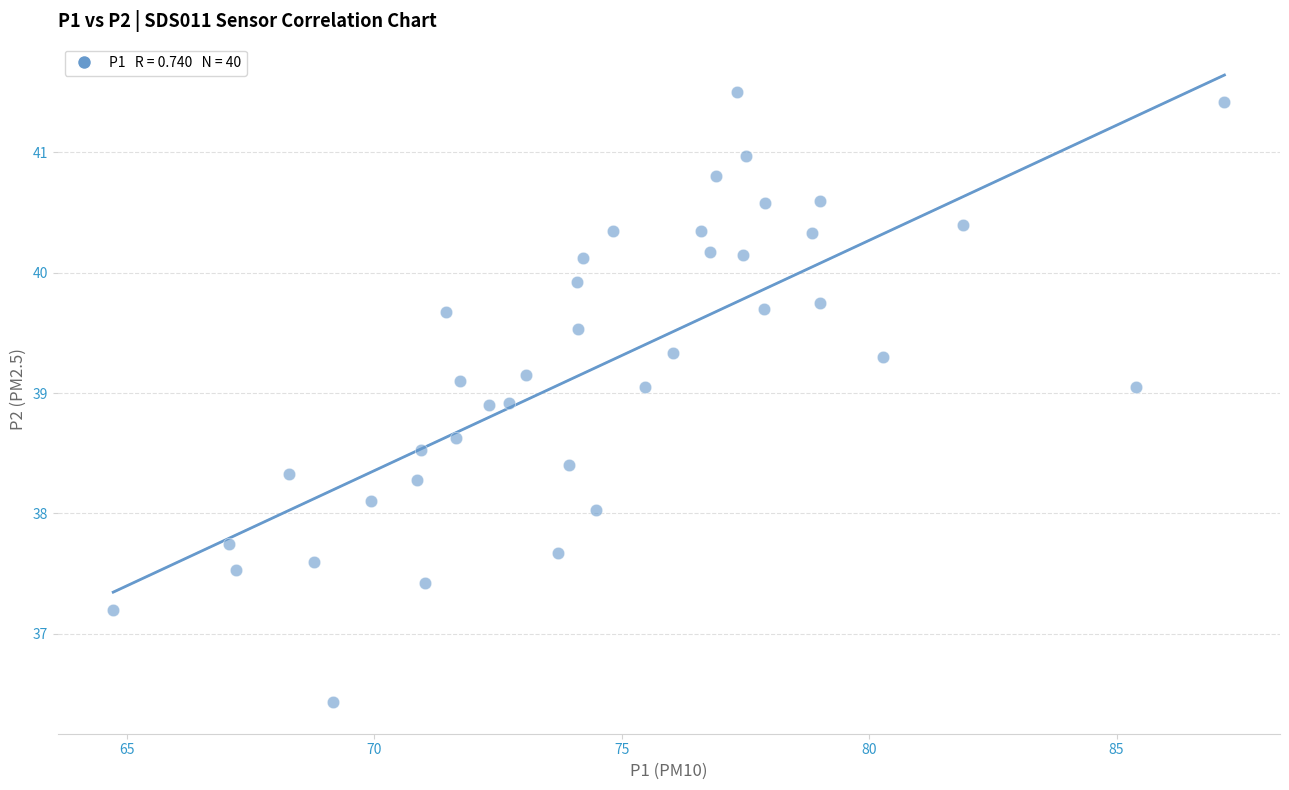

What is the range of Y values (max minus min)?

5.1